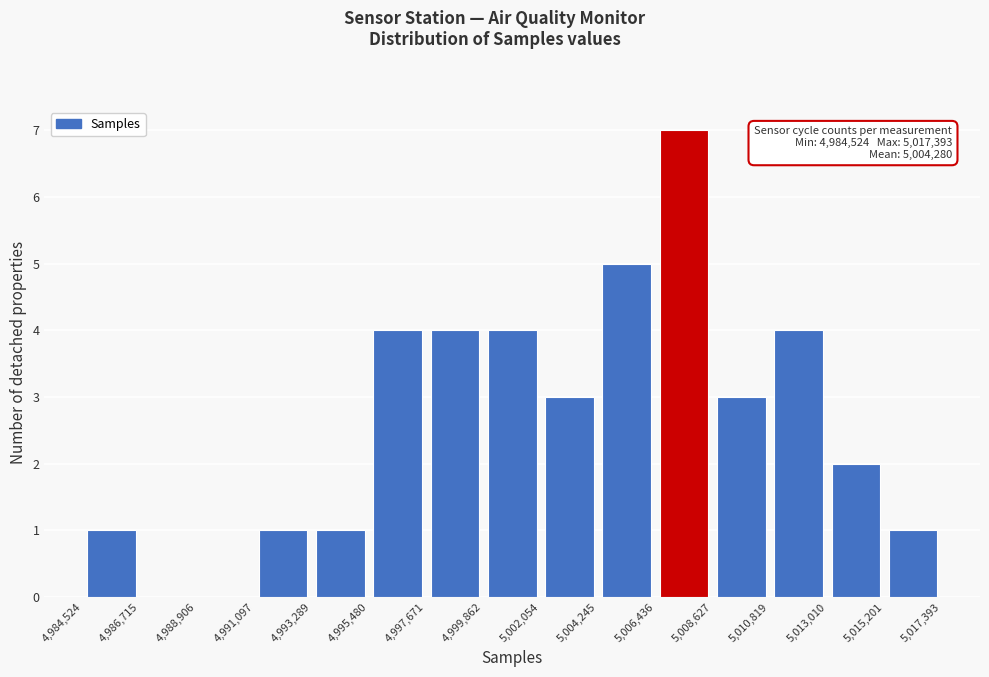

Over which range of the x-axis is the bar tallest?

5,006,436 to 5,008,627